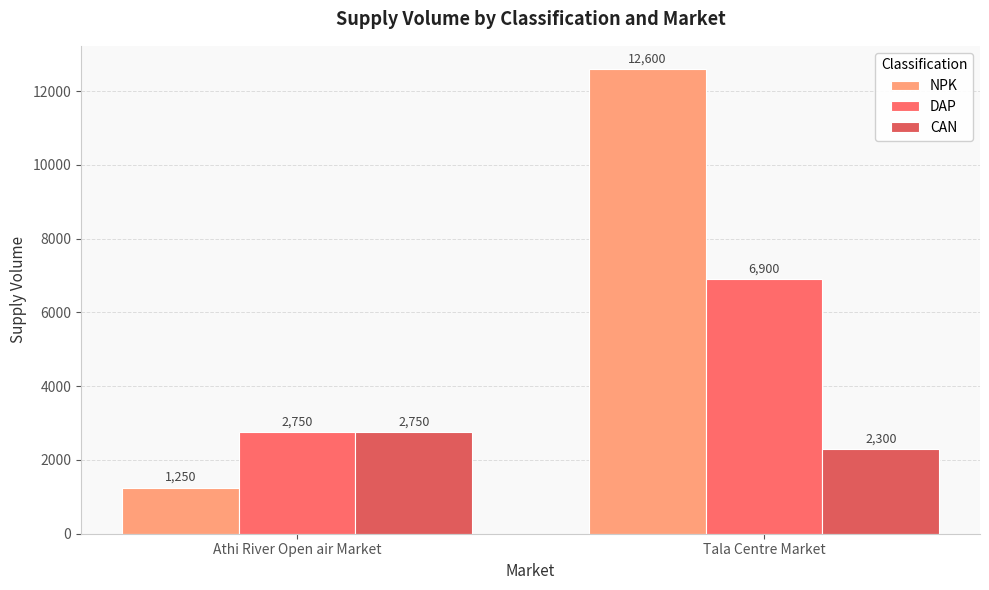

Between Athi River Open air Market and Tala Centre Market, which series saw the biggest shift?

NPK